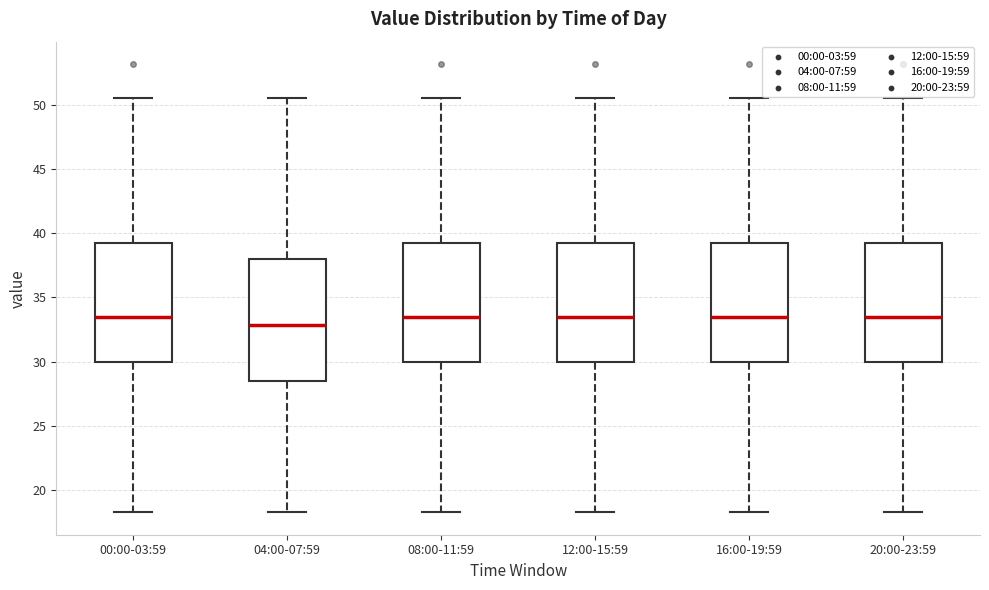

Reading left to right, read every box against the y-axis: the position of its median line, the range the box covers, and the ends of its whiskers. The values are not printed on the chart, so give them approximately, as read against the axis.

00:00-03:59: median 33.5, box 30.0 to 39.0, whiskers 18.5 to 50.5
04:00-07:59: median 33.0, box 28.5 to 38.0, whiskers 18.5 to 50.5
08:00-11:59: median 33.5, box 30.0 to 39.0, whiskers 18.5 to 50.5
12:00-15:59: median 33.5, box 30.0 to 39.0, whiskers 18.5 to 50.5
16:00-19:59: median 33.5, box 30.0 to 39.0, whiskers 18.5 to 50.5
20:00-23:59: median 33.5, box 30.0 to 39.0, whiskers 18.5 to 50.5